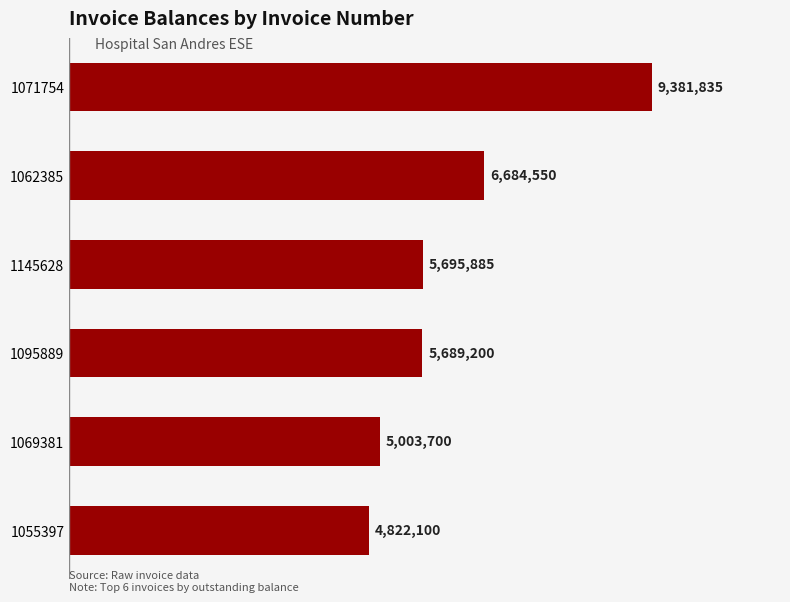

What is the sum of all values?

37277270